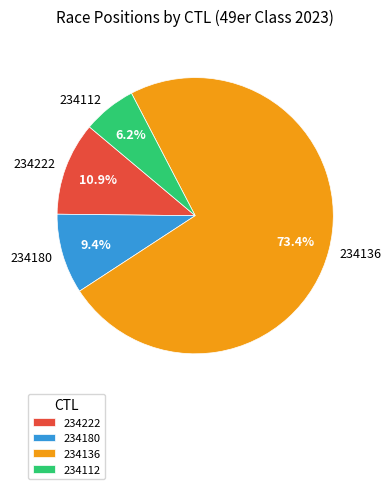

The 234112 slice represents 1% of the pie. True or false?

False